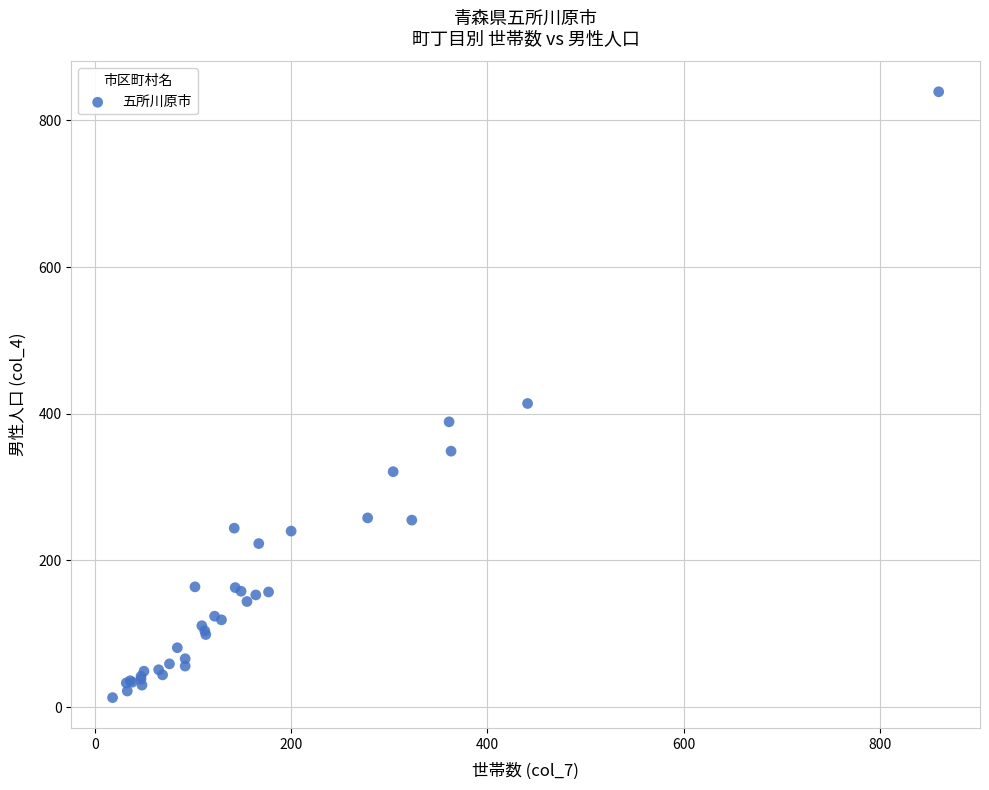

What Y value in the scatter plot is closest to 426?

414